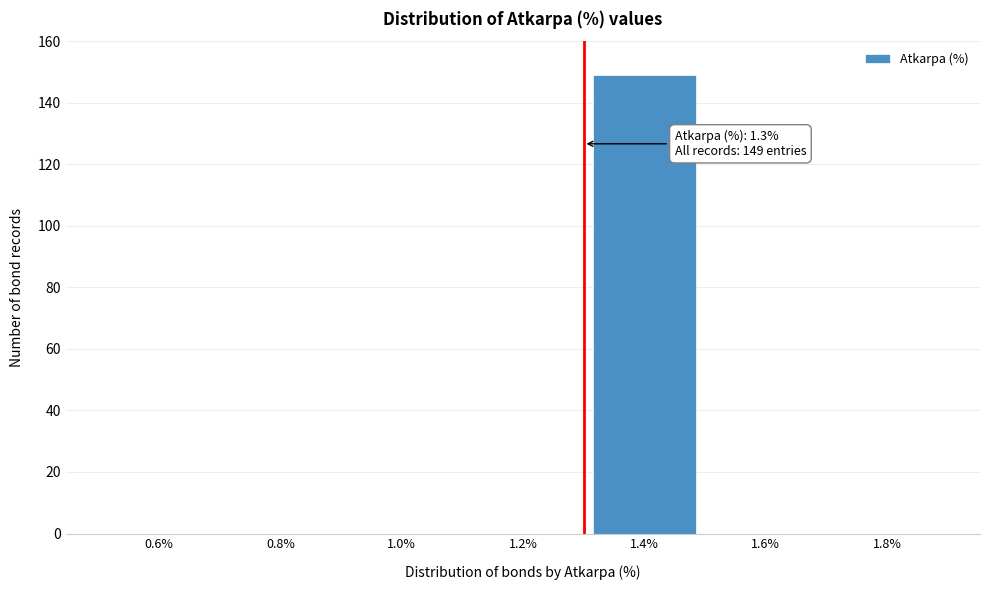

Over which range of the x-axis is the bar tallest?

1.3 to 1.5